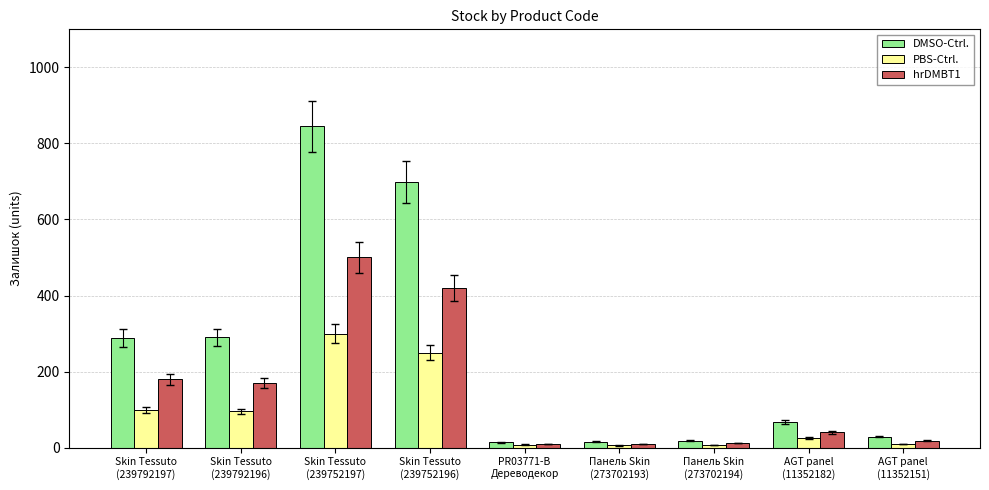

Is it true that DMSO-Ctrl. equals 1113 at Skin Tessuto
(239752196)?

False